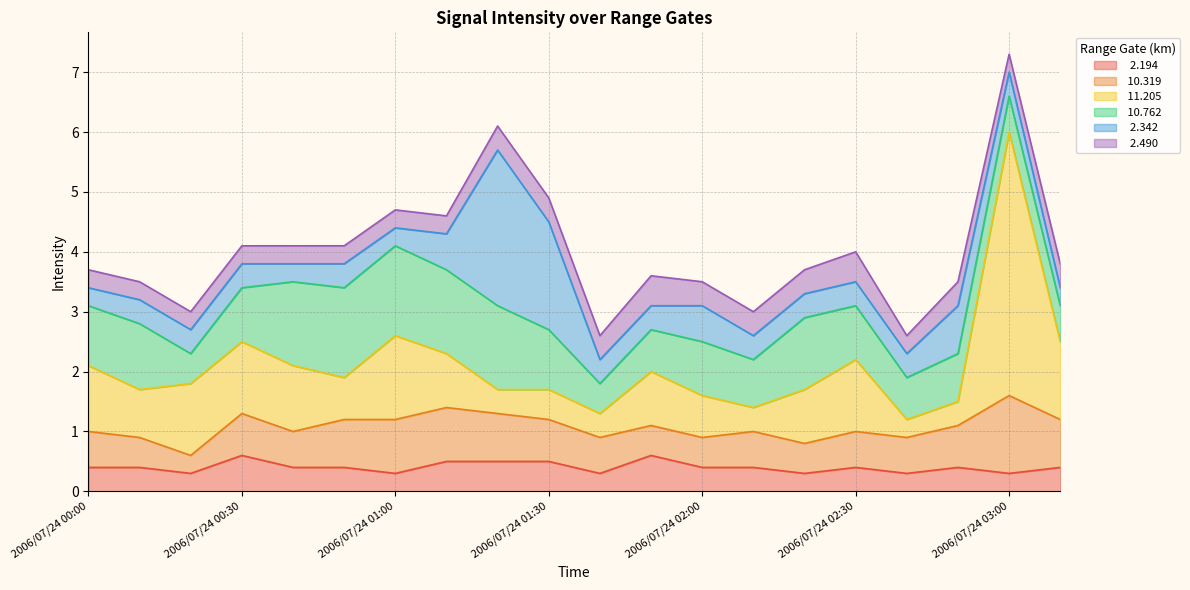

What is the label of the 13th point from the right?

2006/07/24 01:10